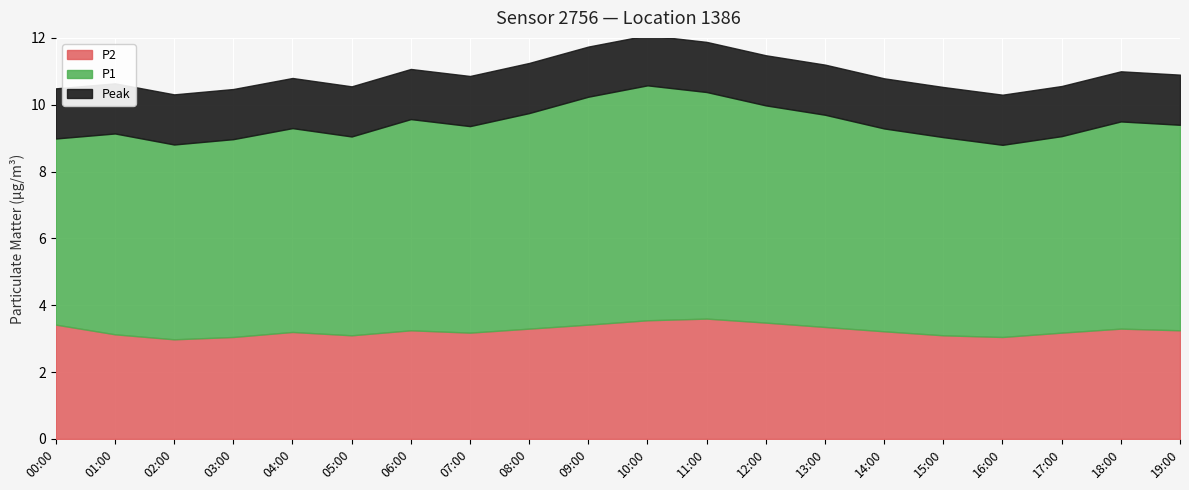

The value of P2 at 09:00 is 3.4. True or false?

True